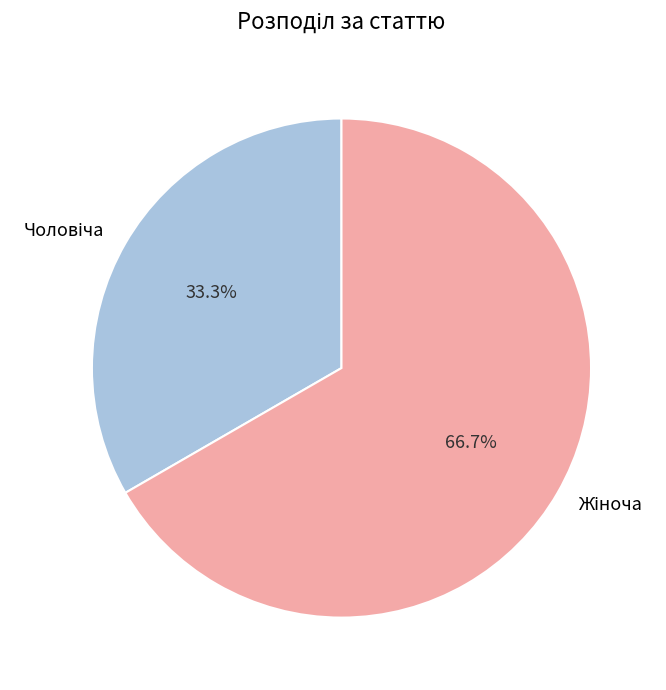

Count the number of slices in the pie.

2